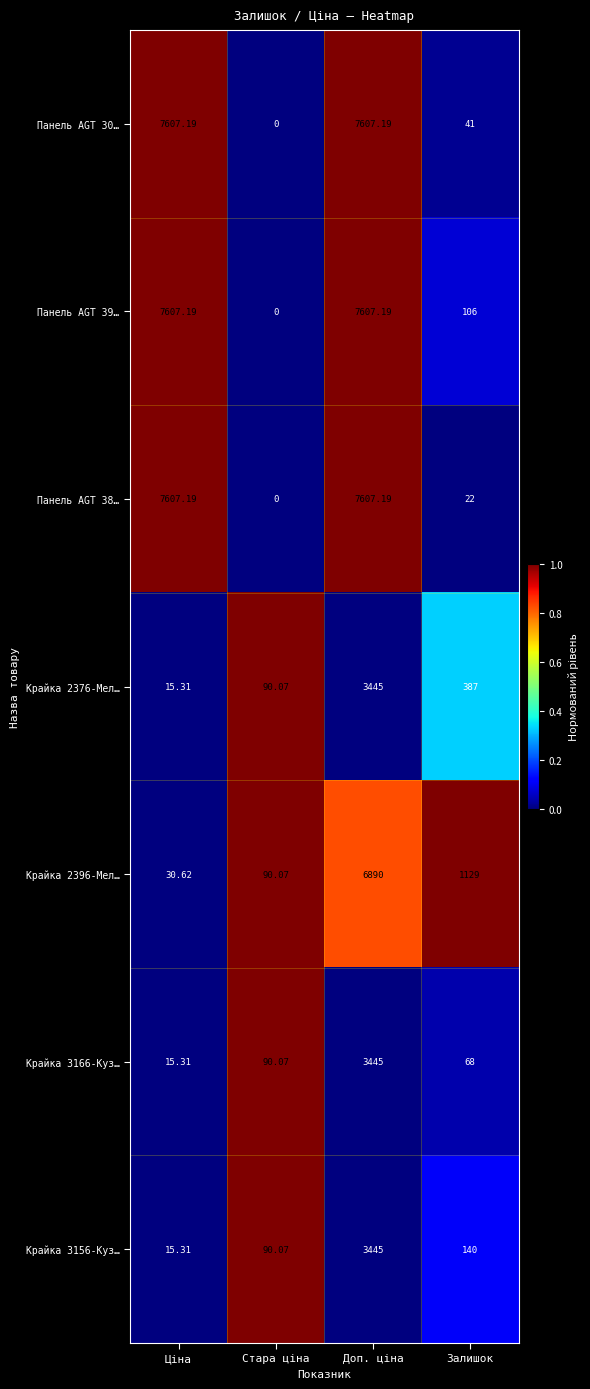

At which label is Панель AGT 39… closest to 3803?

Залишок